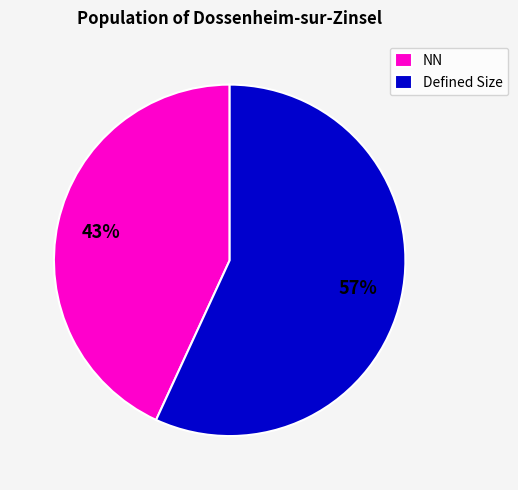

What is the largest slice in the pie chart?

Defined Size